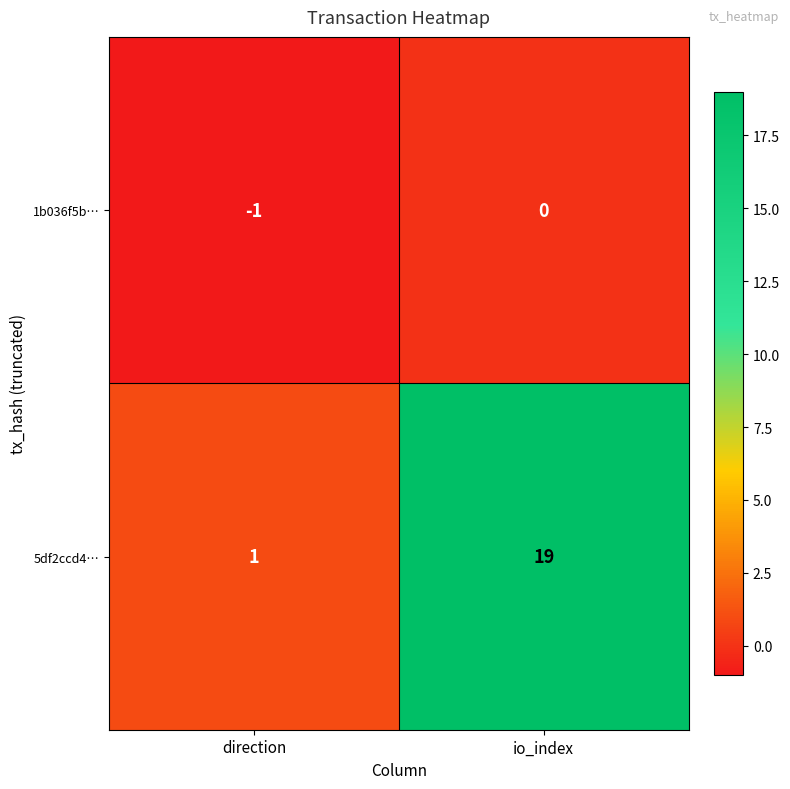

At which category is the sum across all series the highest?

io_index